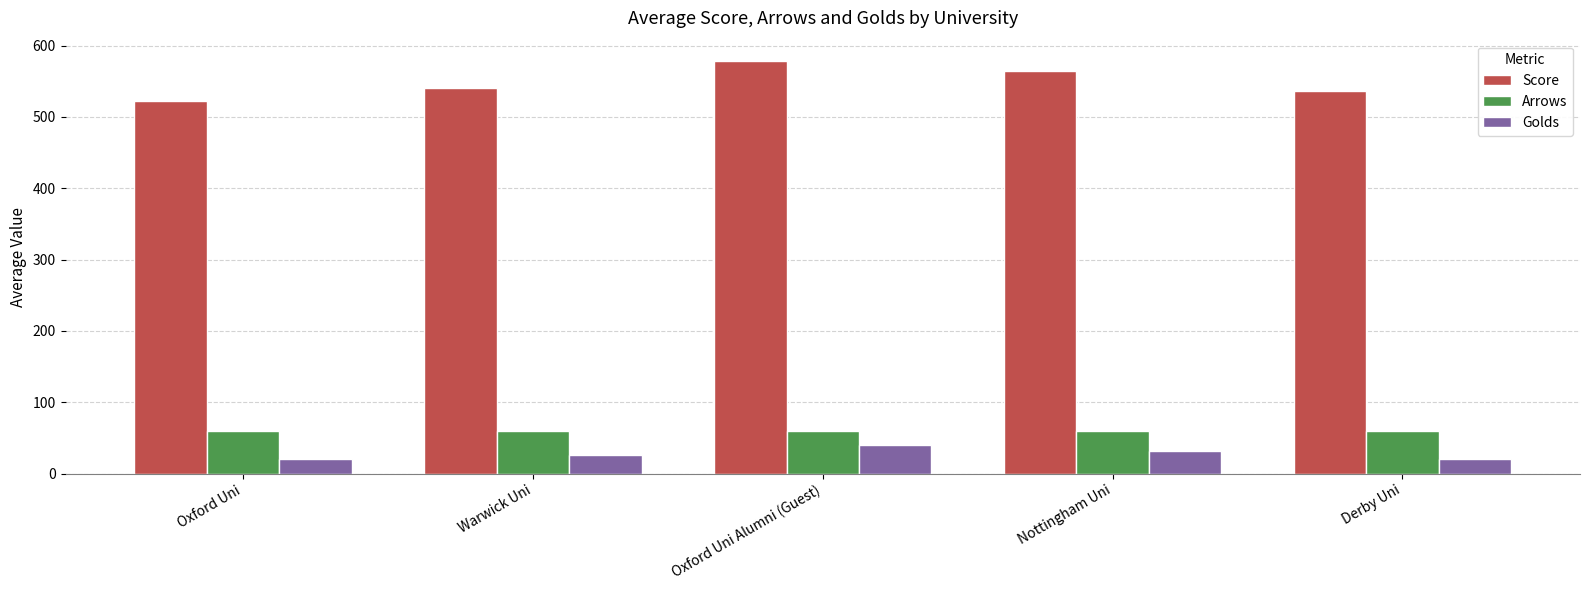

What is the label of the 3rd bar from the left?

Oxford Uni Alumni (Guest)